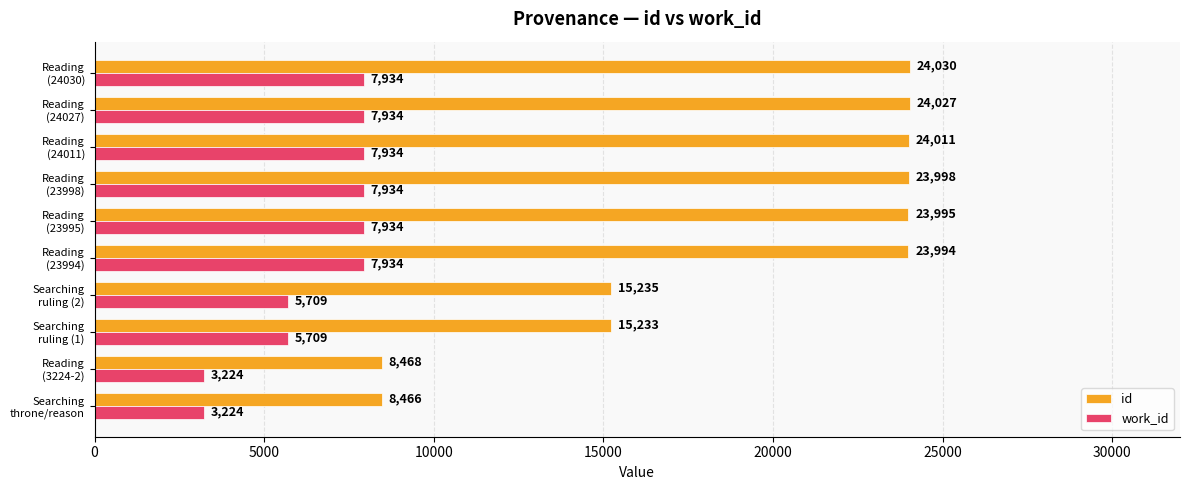

Which series has the widest spread of values?

id